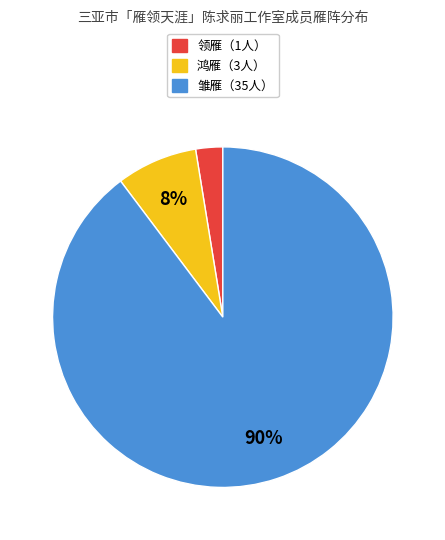

Is there any slice that represents more than half of the pie?

Yes